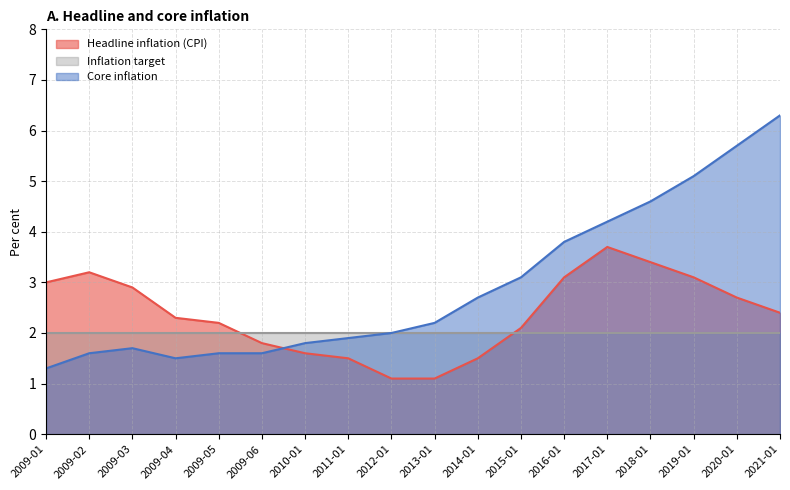

What are all the series names shown in the legend?

Headline inflation (CPI), Inflation target, Core inflation